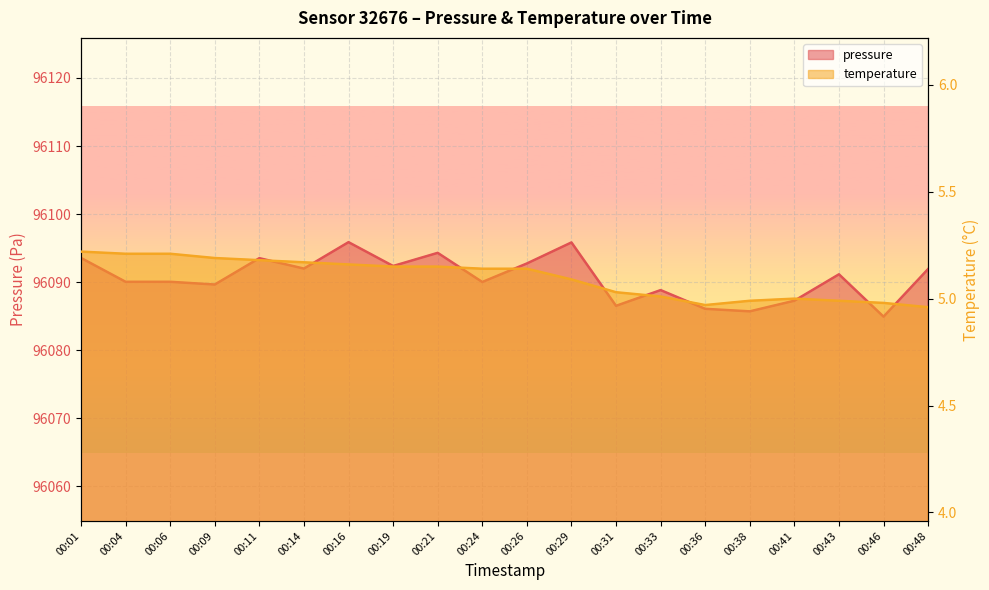

Which series has the largest total across all categories?

pressure